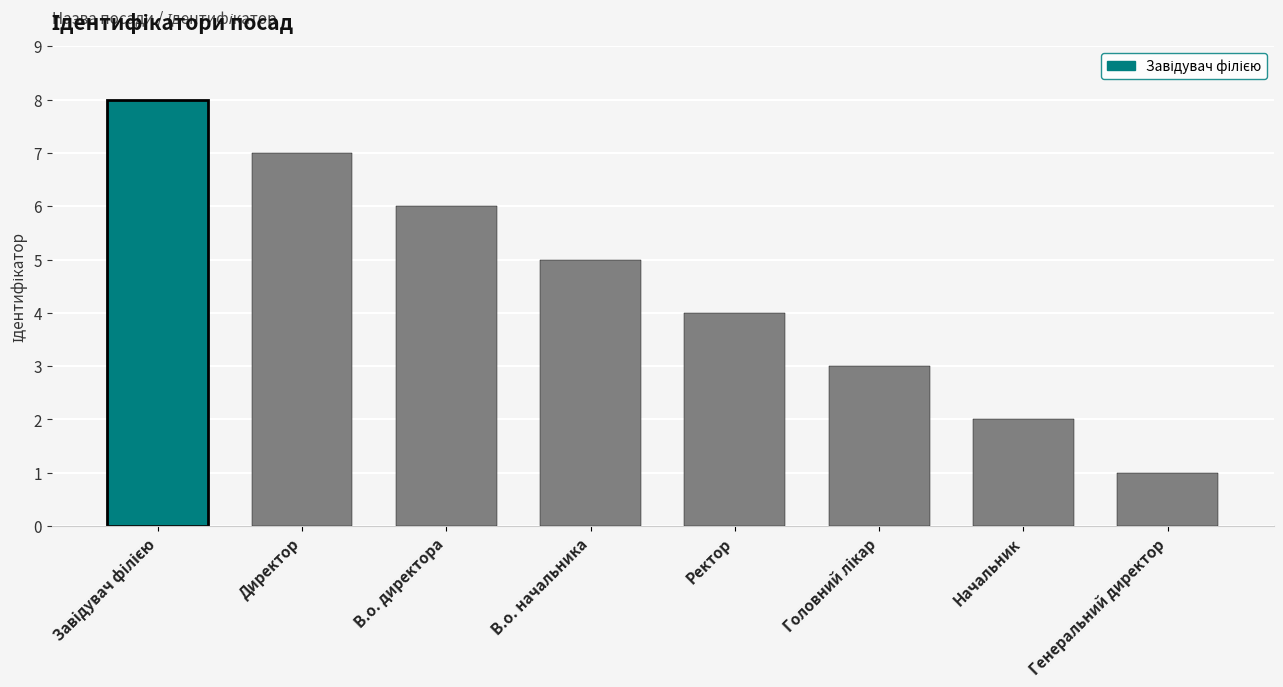

Is it true that the value at Начальник is 3?

False